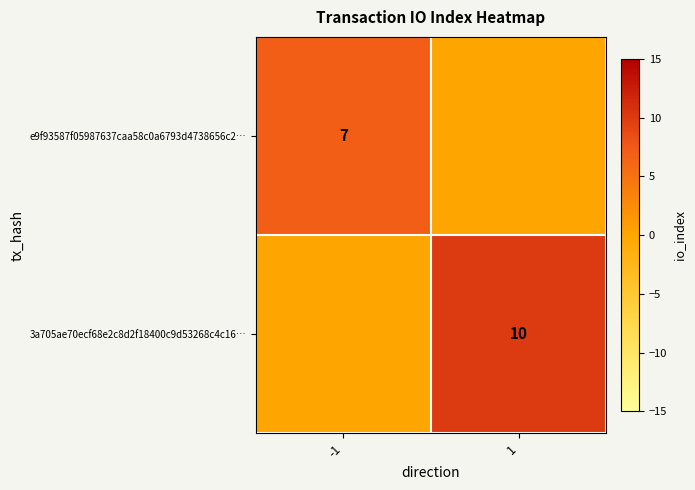

Is the value of e9f93587f05987637caa58c0a6793d4738656c2… at -1 greater than the value of 3a705ae70ecf68e2c8d2f18400c9d53268c4c16… at 1?

No